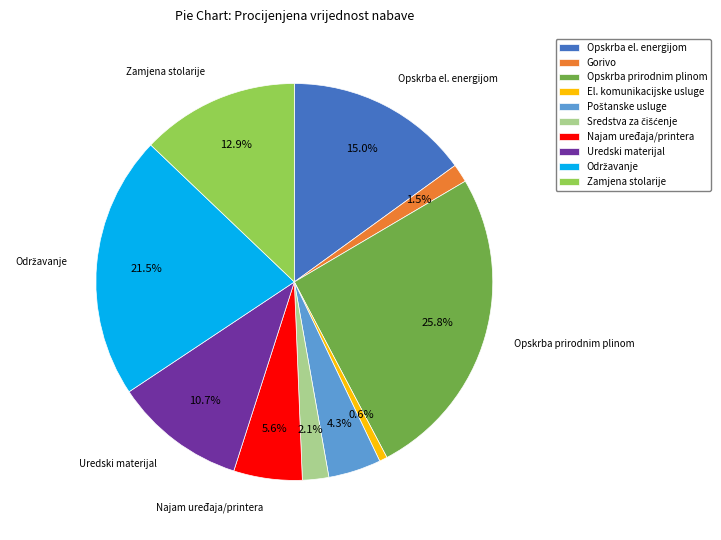

To the nearest percent, what is the difference between the largest and smallest slice percentages?

25%